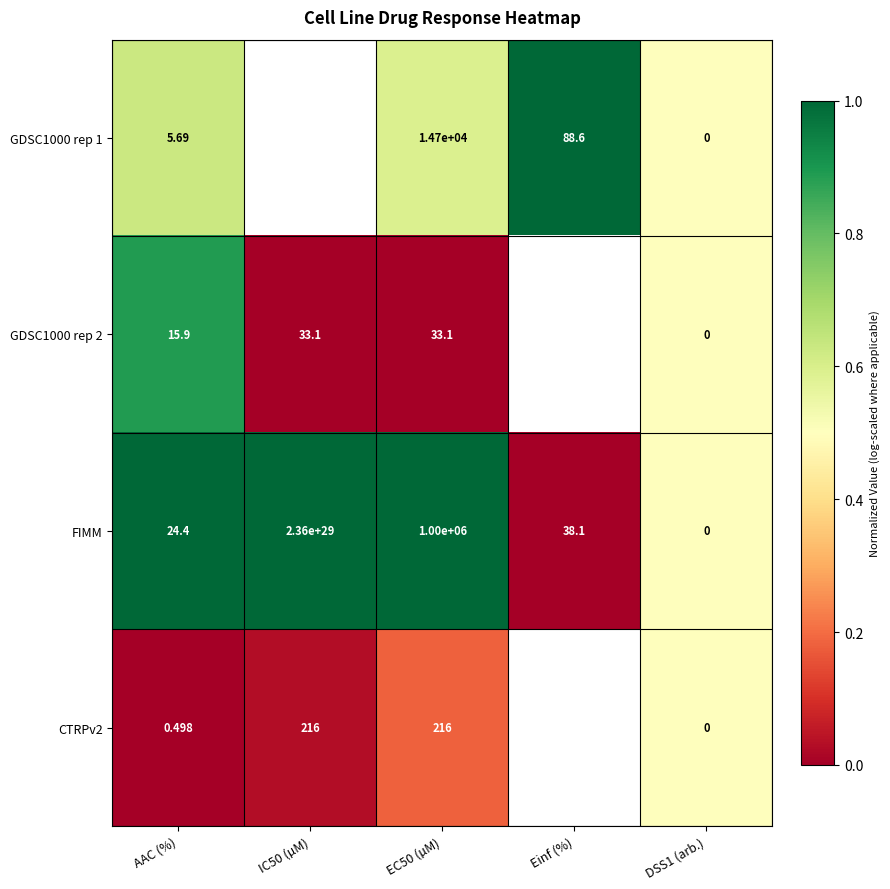

At which label is FIMM closest to 118000000000000004316710567936?

AAC (%)